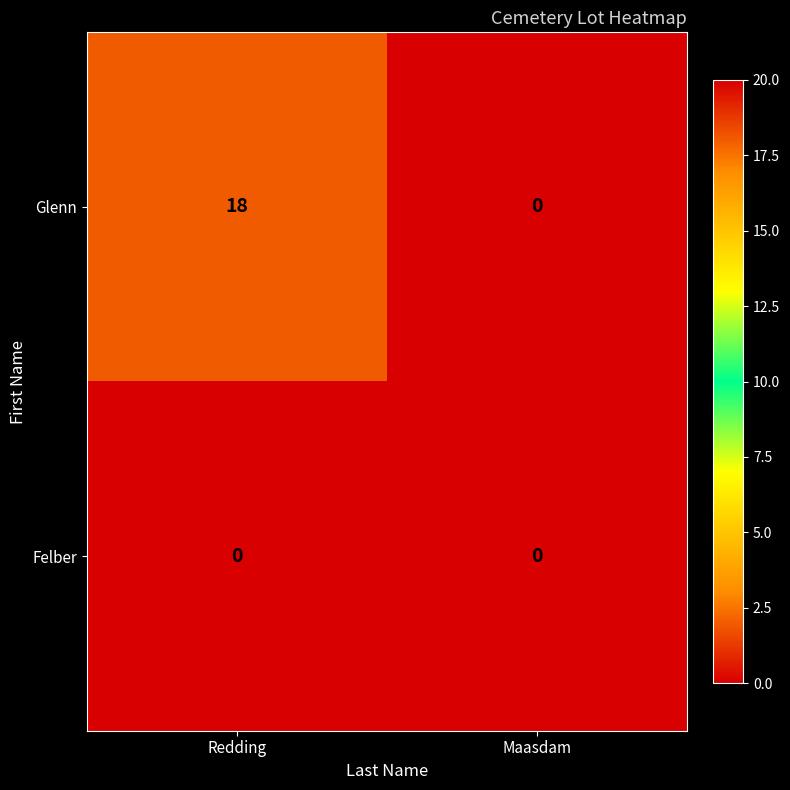

Reading left to right, transcribe all the data shown in this chart.

Glenn: Redding=18	Maasdam=0
Felber: Redding=0	Maasdam=0